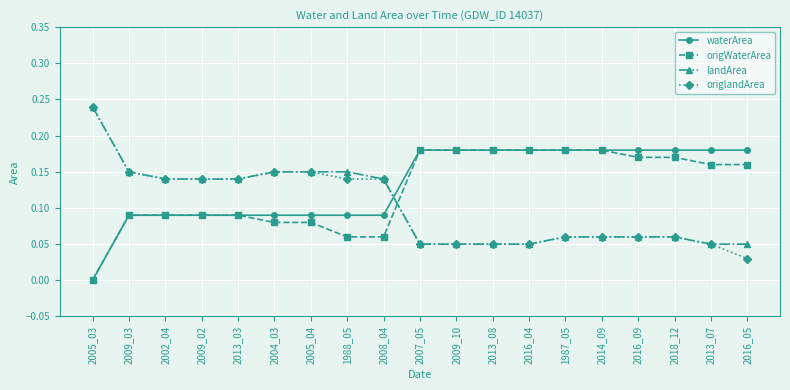

Which series ends up on top after the final intersection of origlandArea and waterArea?

waterArea